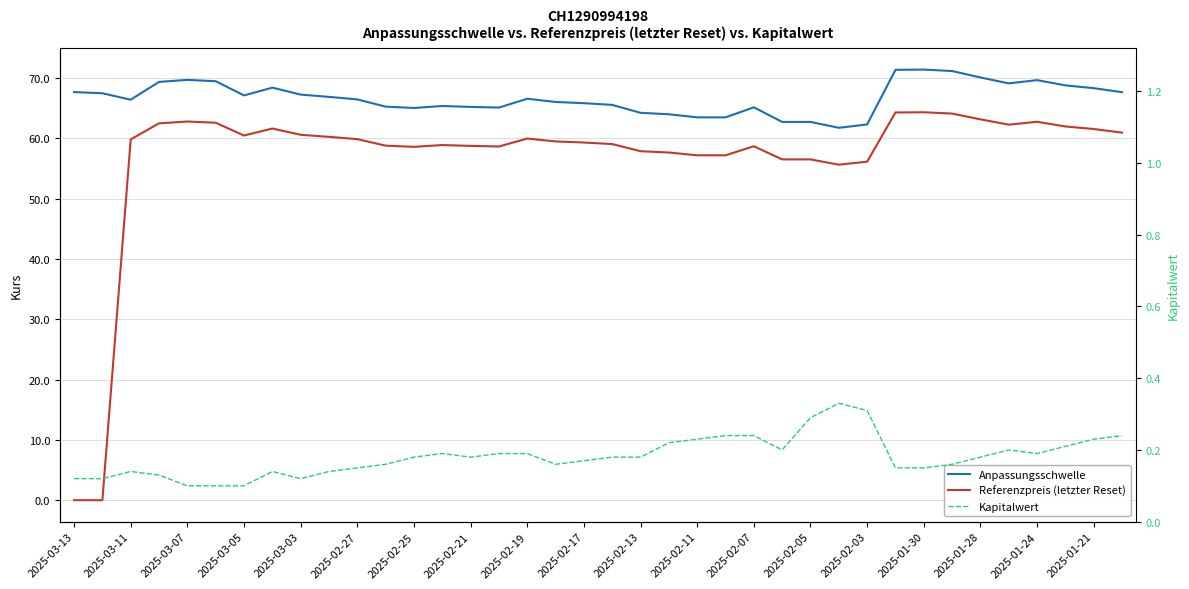

How many values in the Anpassungsschwelle series exceed 66?

22